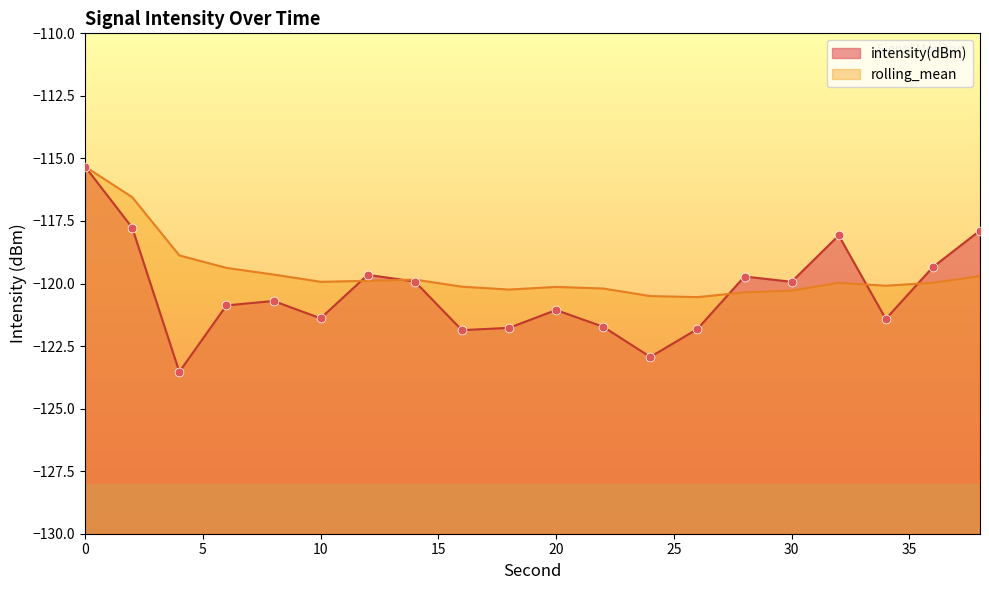

Which series has the largest Y range (max minus min)?

intensity(dBm)